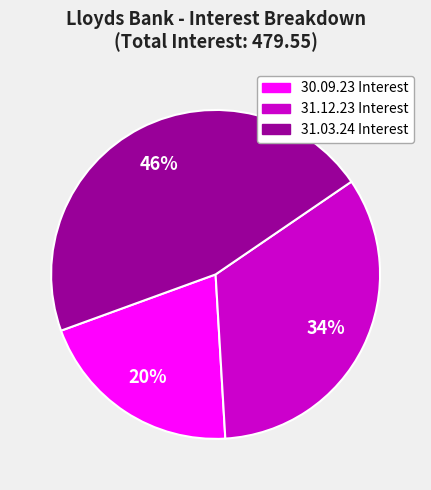

Approximately how many times larger is the value at 31.03.24 Interest compared to 31.12.23 Interest?

1.4